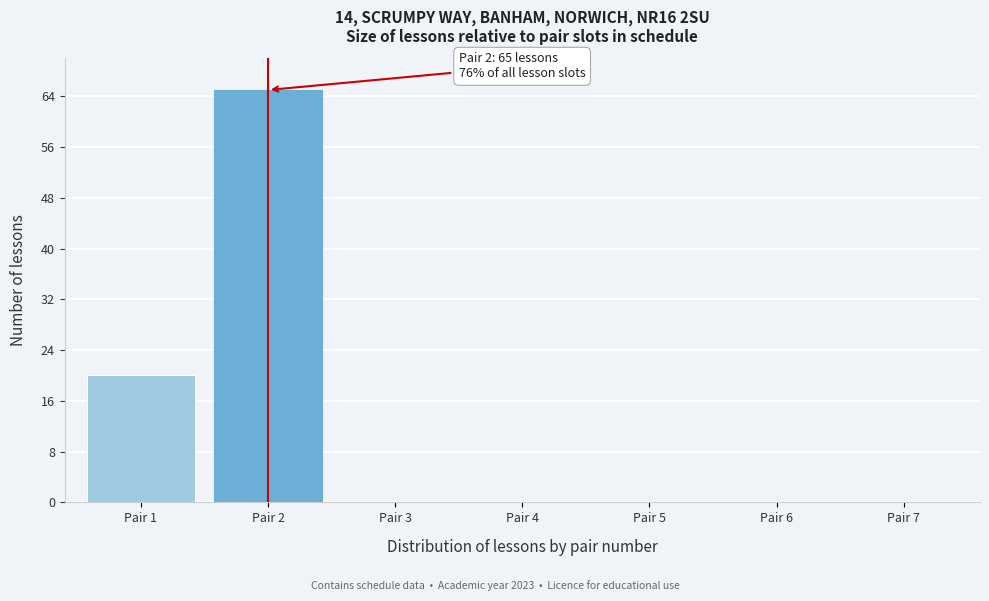

Reading left to right, transcribe all the data shown in this chart.

Pair 1=20	Pair 2=65	Pair 3=0	Pair 4=0	Pair 5=0	Pair 6=0	Pair 7=0